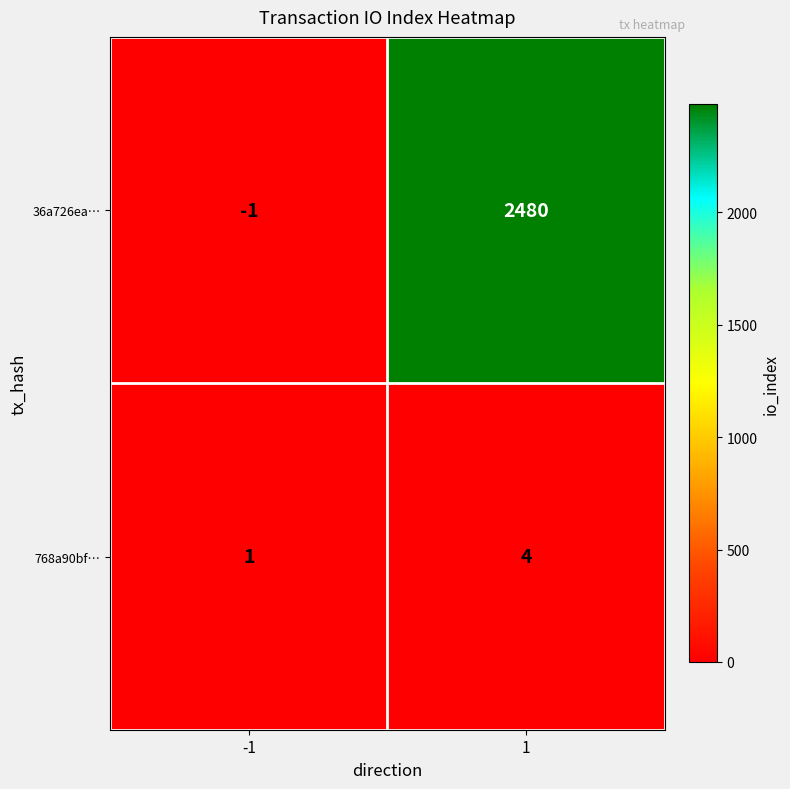

Between -1 and 1, which series saw the biggest shift?

36a726ea…